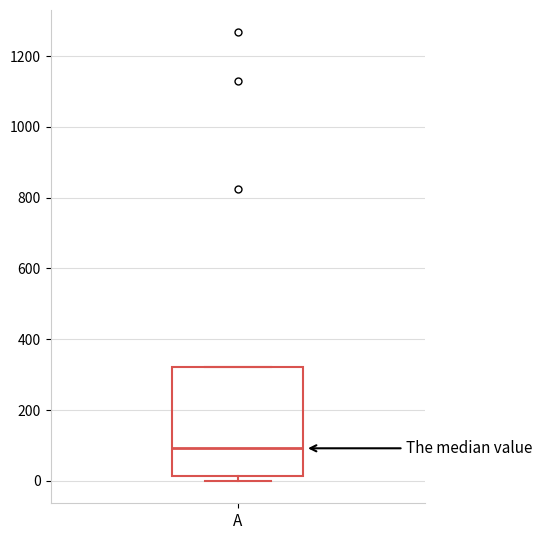

Read this box plot against the y-axis: the position of the median line, the range covered by the box, and the ends of both whiskers. The values are not printed on the chart, so give them approximately, as read against the axis.

median 100, box 20 to 320, whiskers 0 to 320